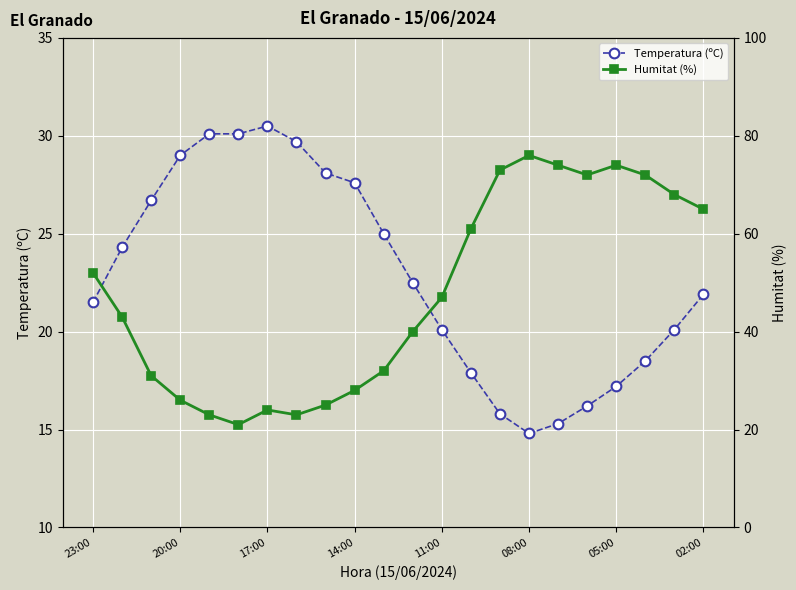

True or false: Temperatura (ºC) has a value of 8.6 at 23:00.

False